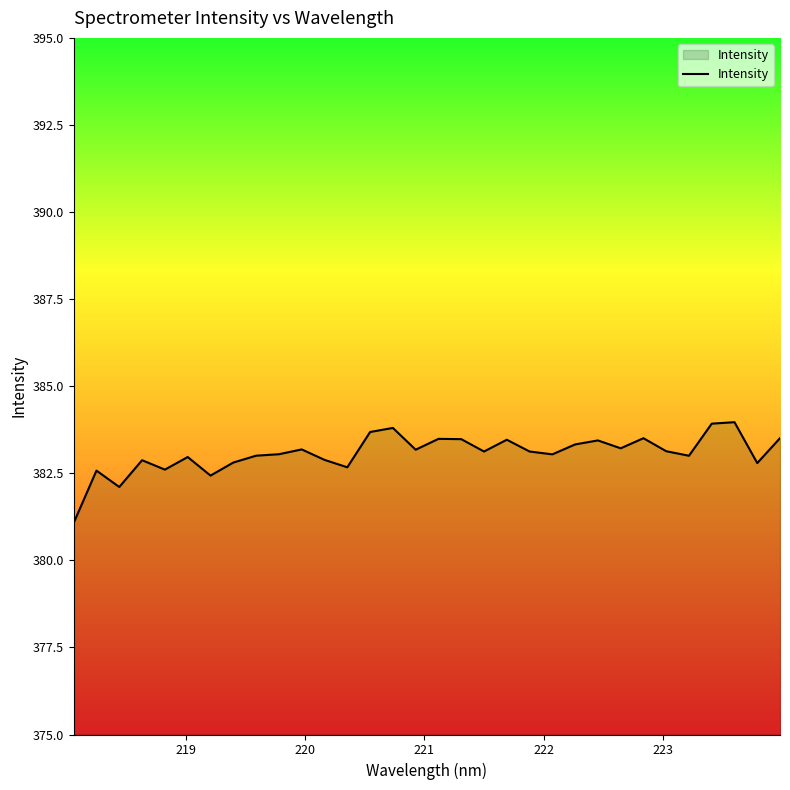

True or false: there are more than 2 points higher than both neighbors.

True